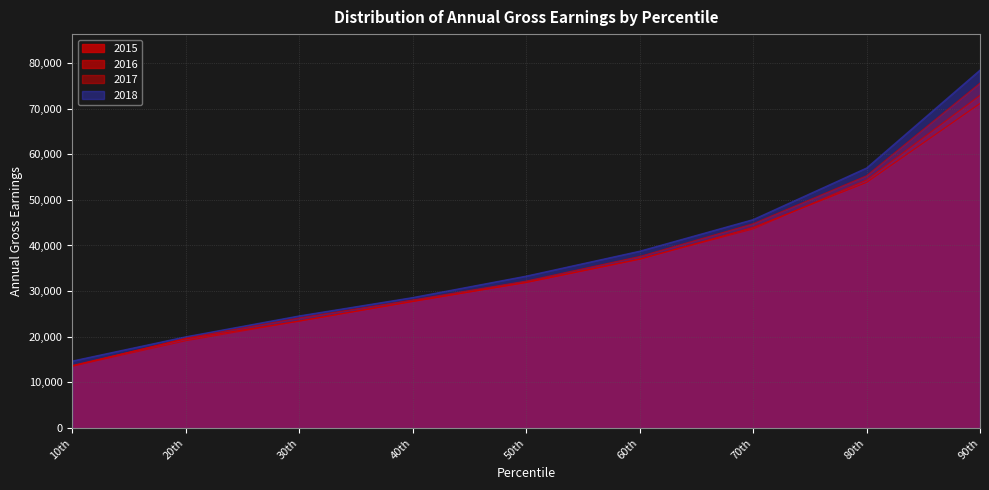

Does the chart have visible grid lines?

Yes